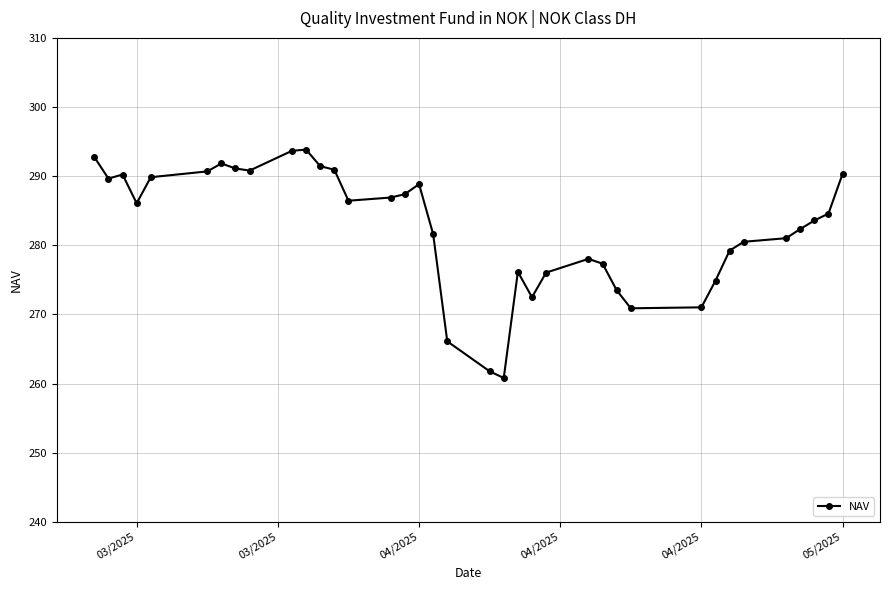

True or false: the data has more than 2 interior local peaks.

True